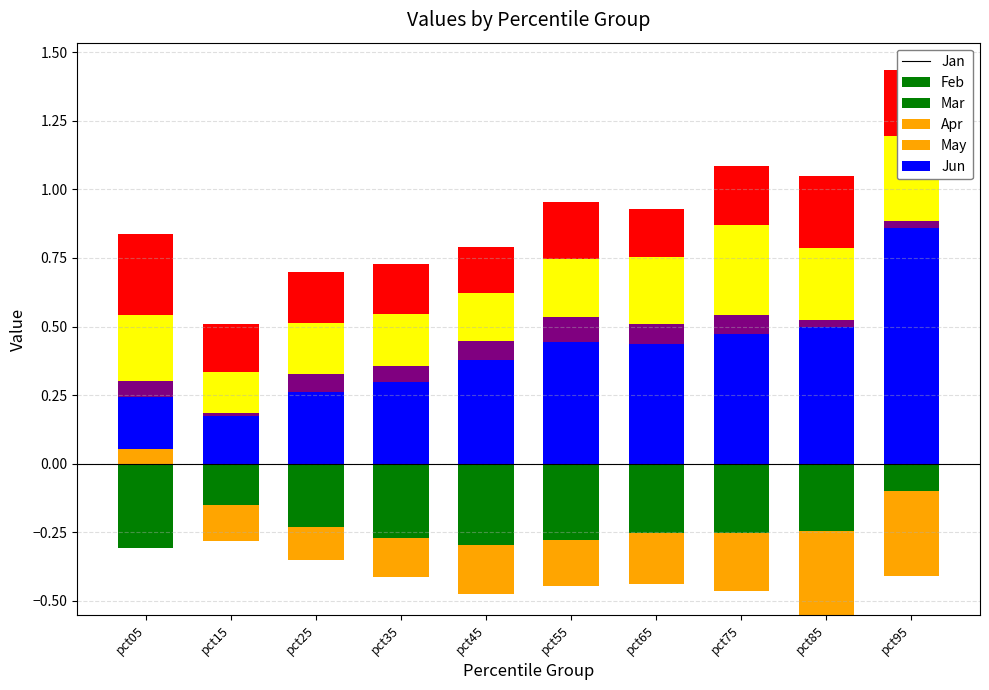

How many groups of bars are there?

10